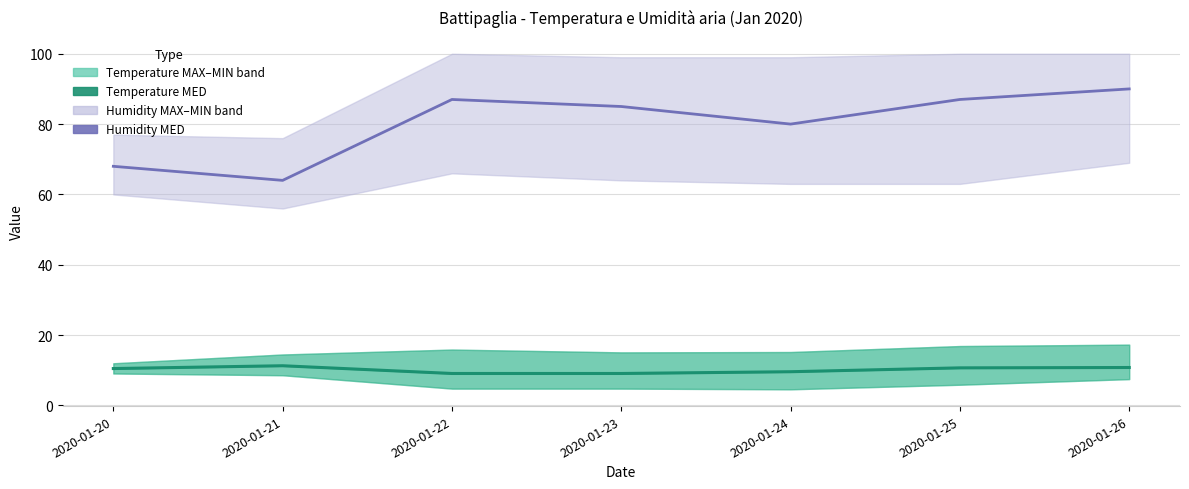

Reading left to right, transcribe all the data shown in this chart.

Humidity MED: 68.0	64.0	87.0	85.0	80.0	87.0	90.0
Temp MED: 10.5	11.3	9.1	9.1	9.6	10.7	10.8